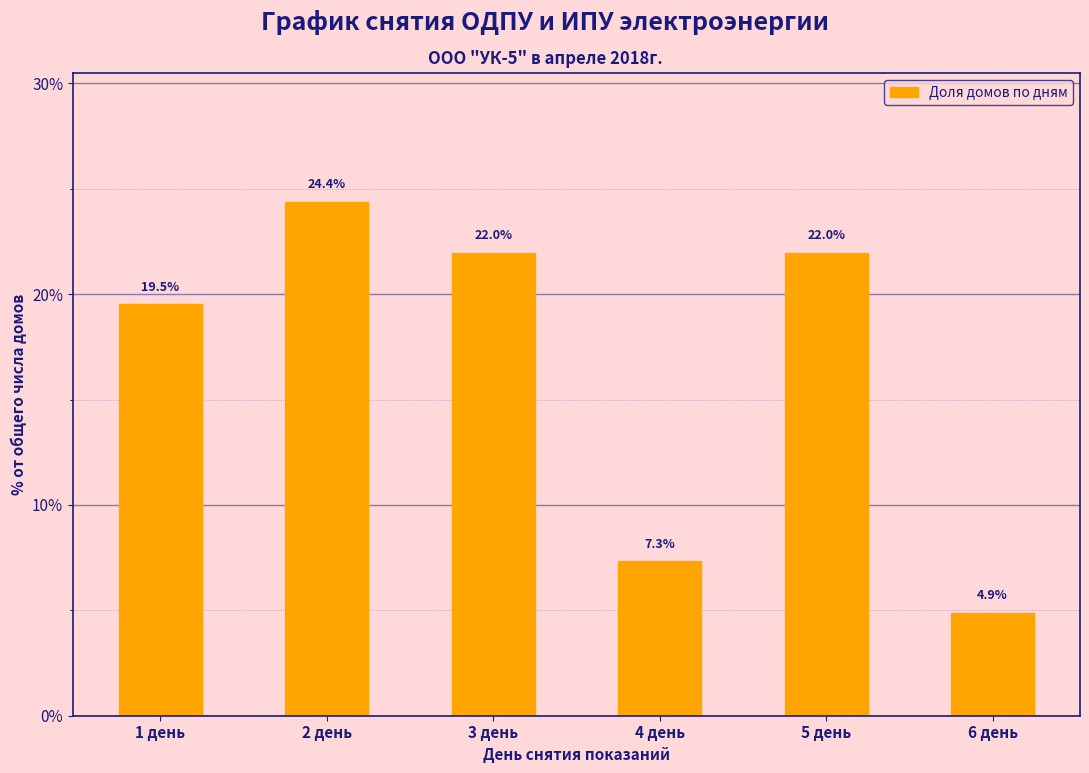

What is the label of the 6th bar from the left?

6 день